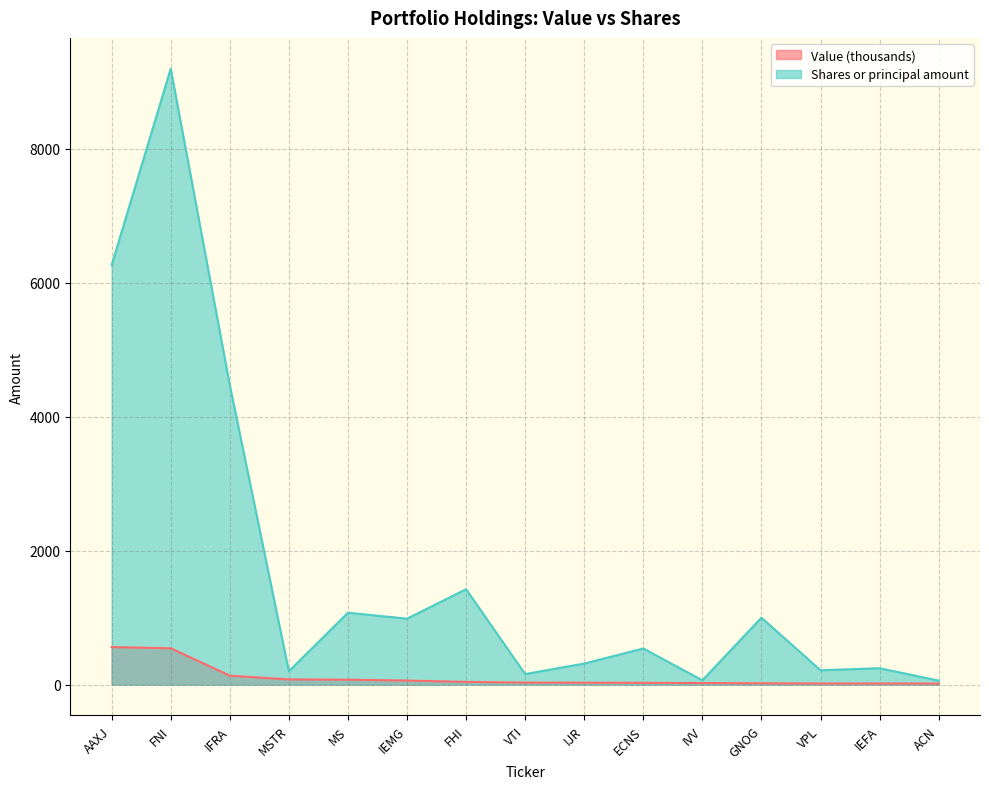

At which category is the sum across all series the highest?

FNI